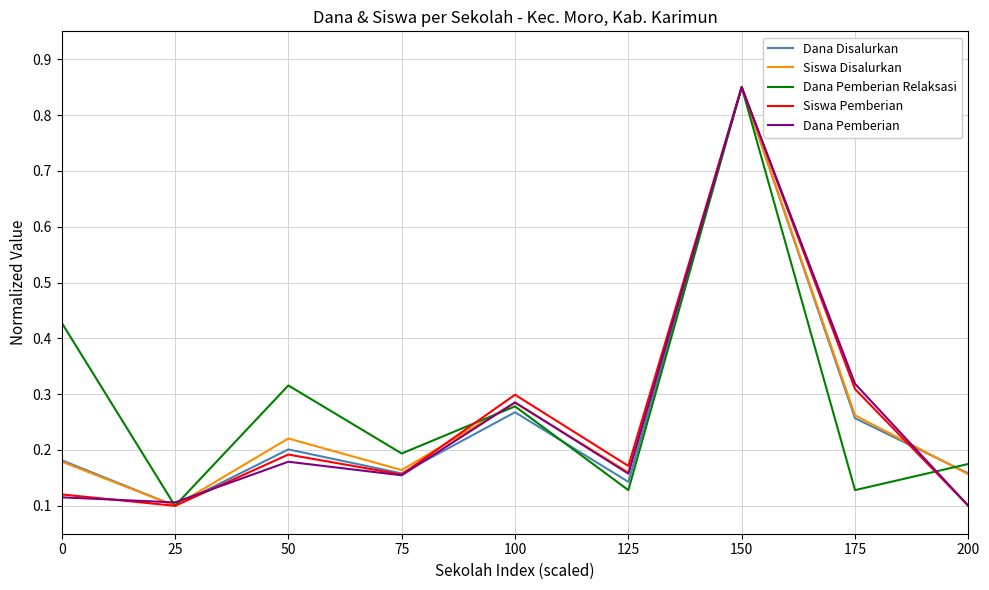

Where is Dana Disalurkan nearest to the value 0?

25